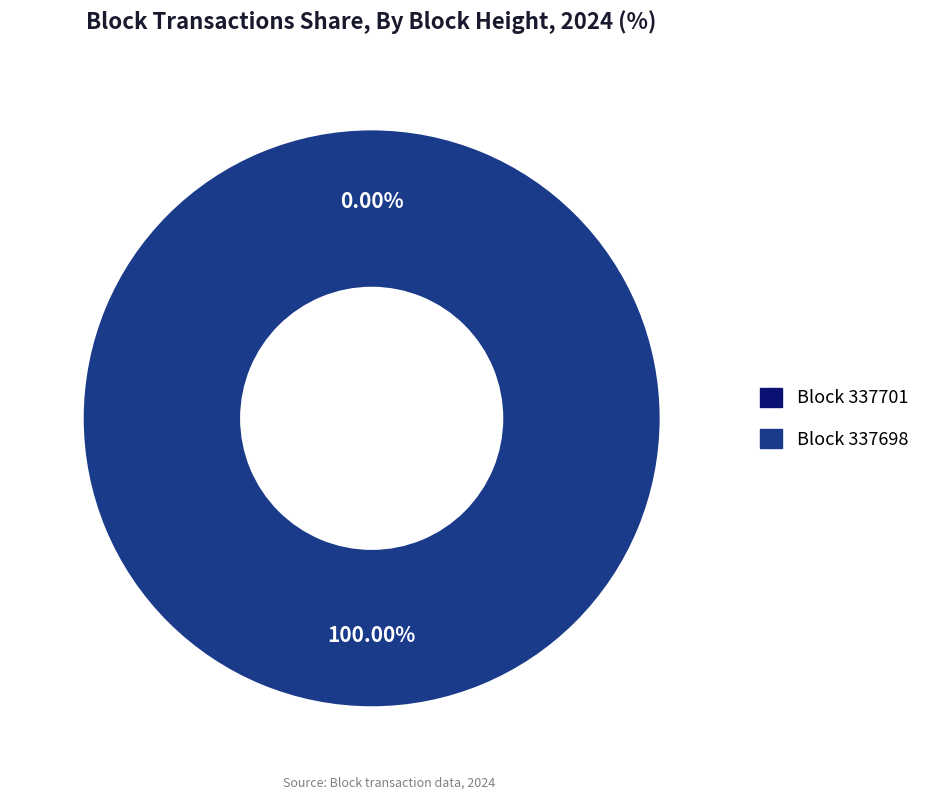

How many segments does this pie chart have?

2